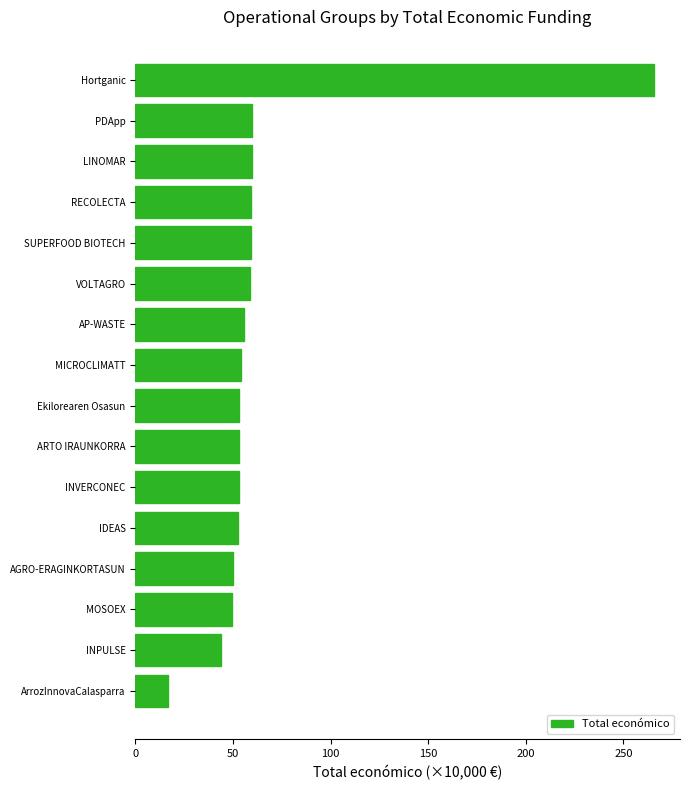

Which has a higher value, ArrozInnovaCalasparra or Hortganic?

Hortganic